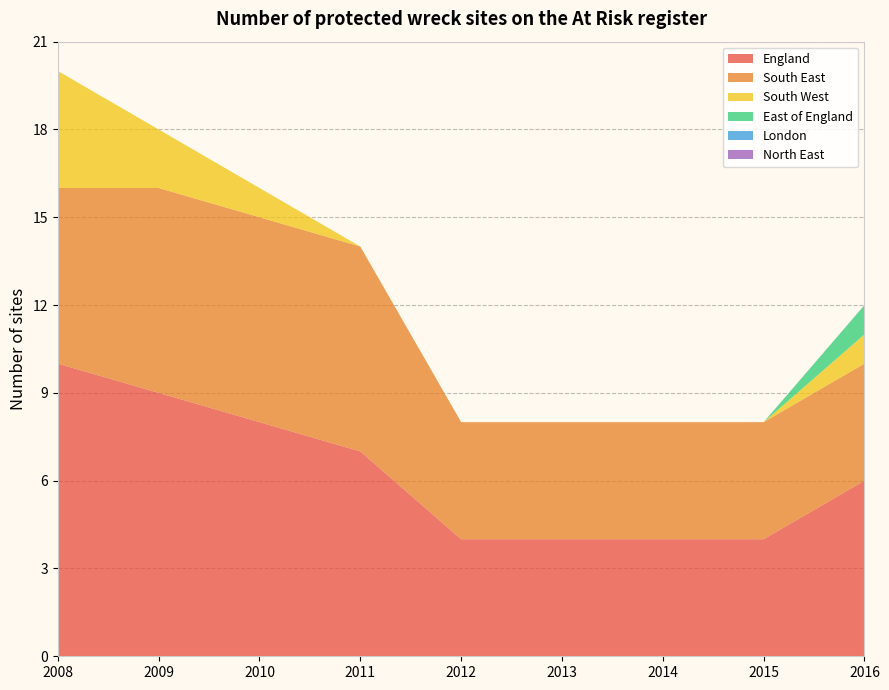

Reading right to left, extract all data points from this chart.

England: 6	4	4	4	4	7	8	9	10
South East: 4	4	4	4	4	7	7	7	6
South West: 1	0	0	0	0	0	1	2	4
East of England: 1	0	0	0	0	0	0	0	0
London: 0	0	0	0	0	0	0	0	0
North East: 0	0	0	0	0	0	0	0	0